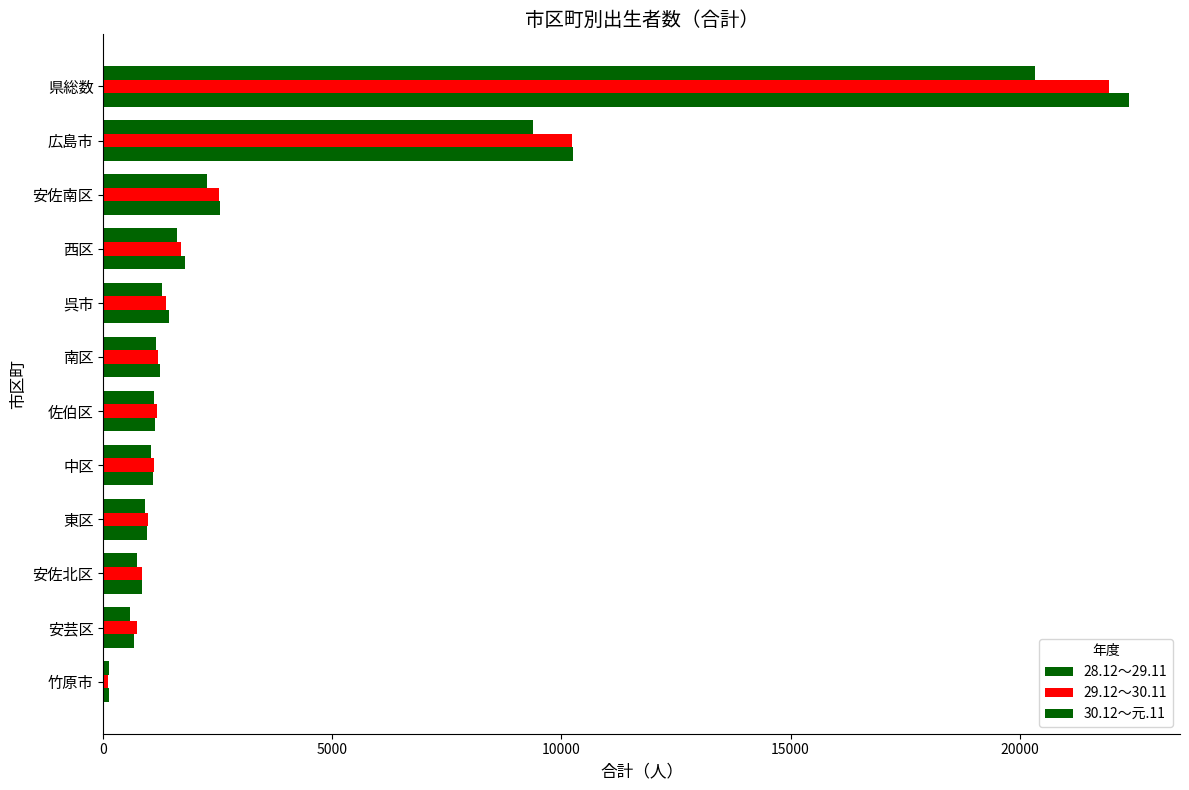

How many distinct data groups are displayed?

3